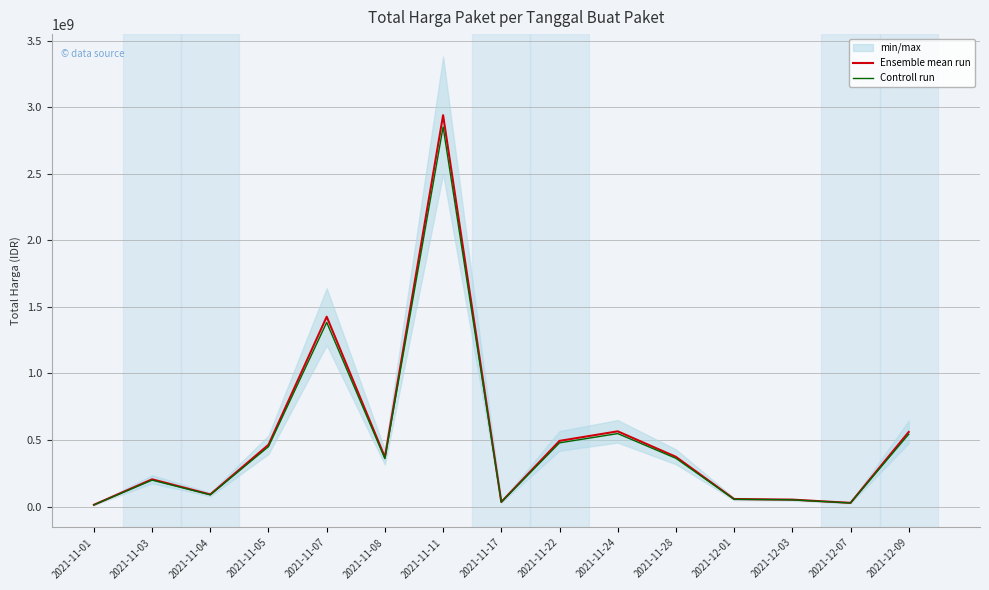

Reading left to right, extract all data points from this chart.

Ensemble mean run: 2021-11-01=12787500.0	2021-11-03=204459270.0	2021-11-04=90672075.0	2021-11-05=464002100.0	2021-11-07=1425867900.0	2021-11-08=370566000.0	2021-11-11=2939563240.0	2021-11-17=34292000.0	2021-11-22=493000000.0	2021-11-24=564834200.0	2021-11-28=373404000.0	2021-12-01=56152800.0	2021-12-03=51601000.0	2021-12-07=27412000.0	2021-12-09=559971000.0
Controll run: 2021-11-01=12403875.0	2021-11-03=198325491.9	2021-11-04=87951912.8	2021-11-05=450082037.0	2021-11-07=1383091863.0	2021-11-08=359449020.0	2021-11-11=2851376342.8	2021-11-17=33263240.0	2021-11-22=478210000.0	2021-11-24=547889174.0	2021-11-28=362201880.0	2021-12-01=54468216.0	2021-12-03=50052970.0	2021-12-07=26589640.0	2021-12-09=543171870.0